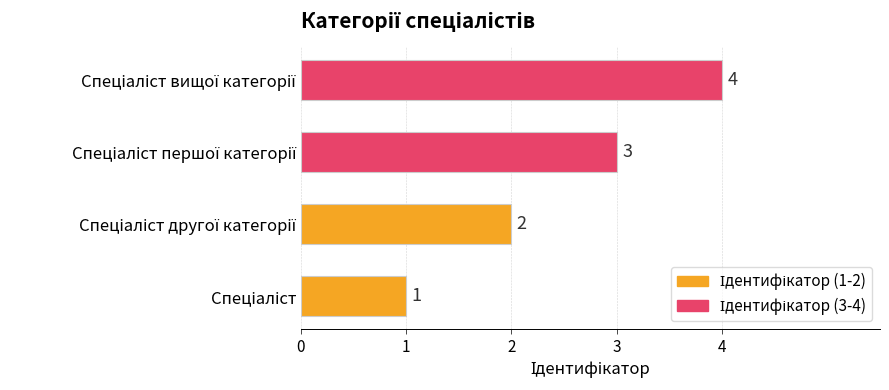

Count the number of data series in this chart.

1